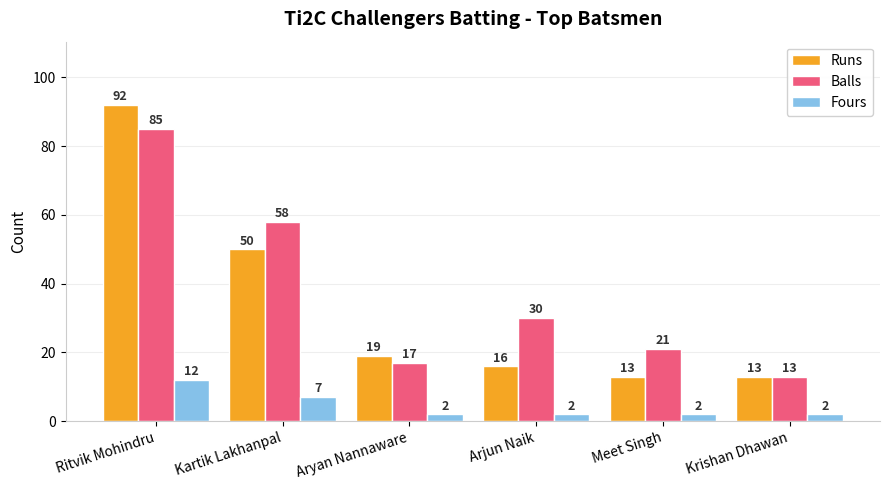

Is it true that Runs equals 7 at Arjun Naik?

False